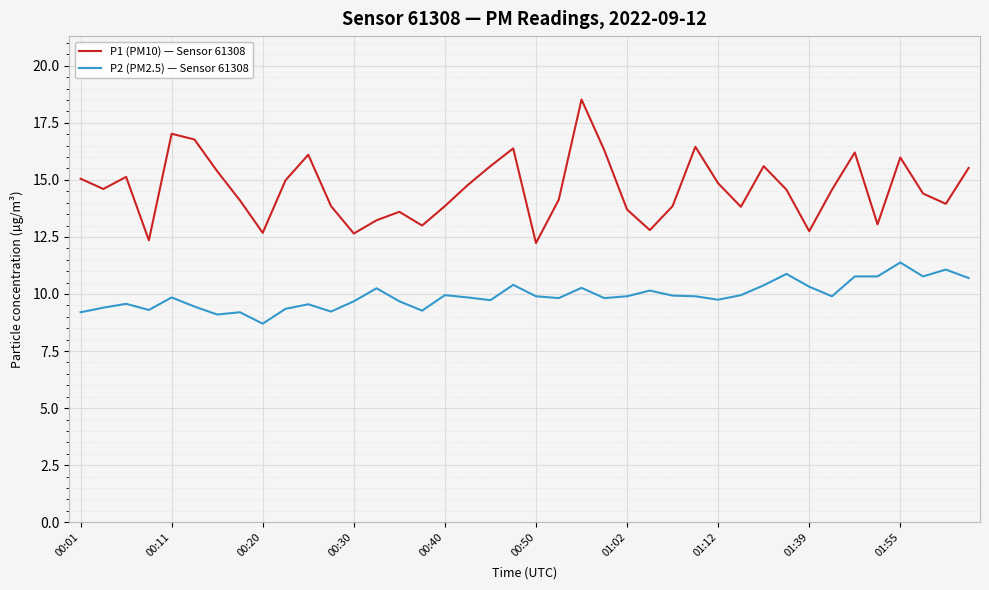

How many lines are shown in the chart?

2